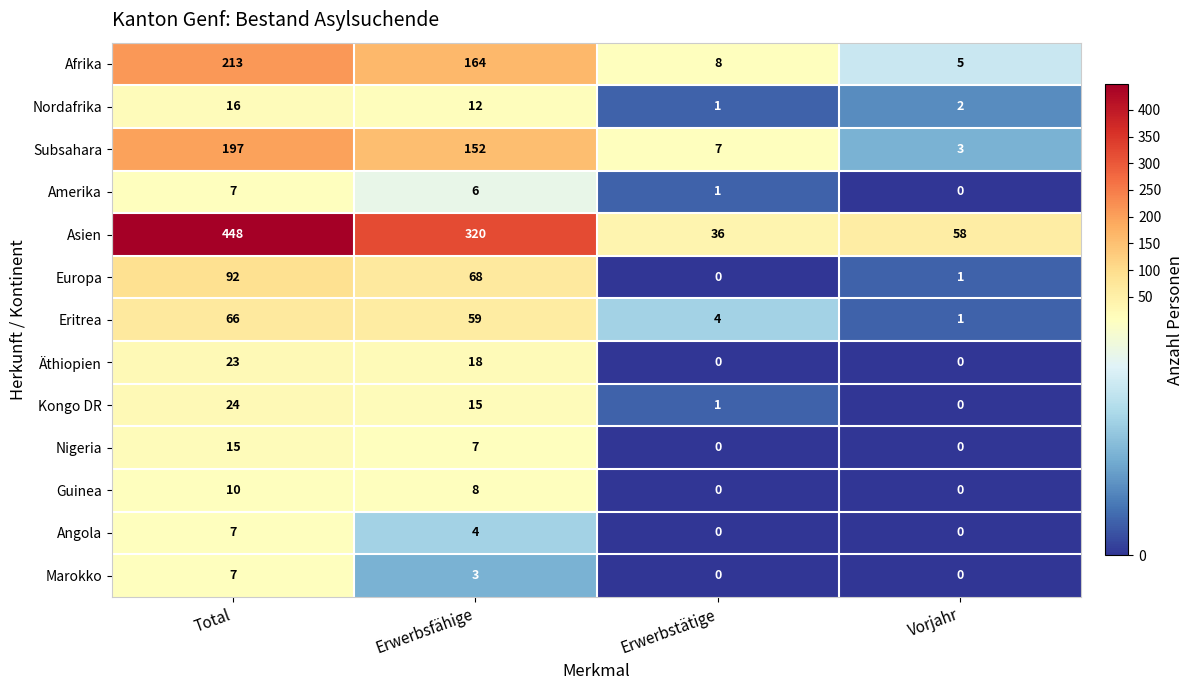

What is the maximum value shown in the chart?

448